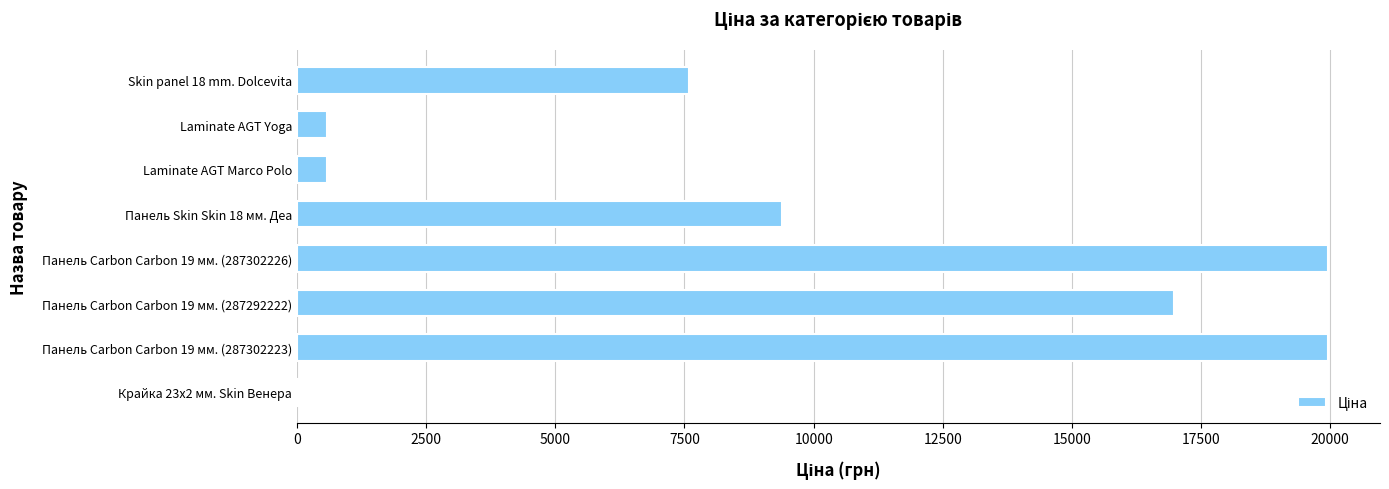

True or false: the data shows 19964.2 at Панель Carbon Carbon 19 мм. (287302226).

True